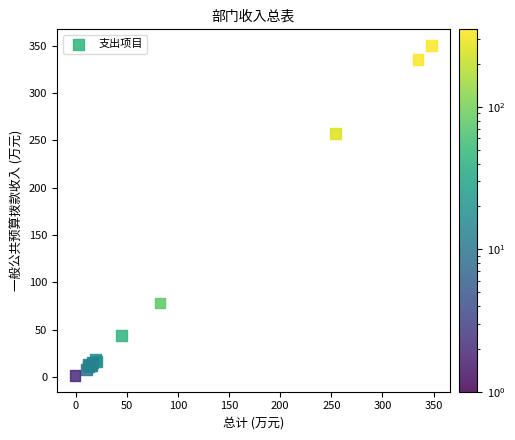

What Y value in the scatter plot is closest to 175?

257.4